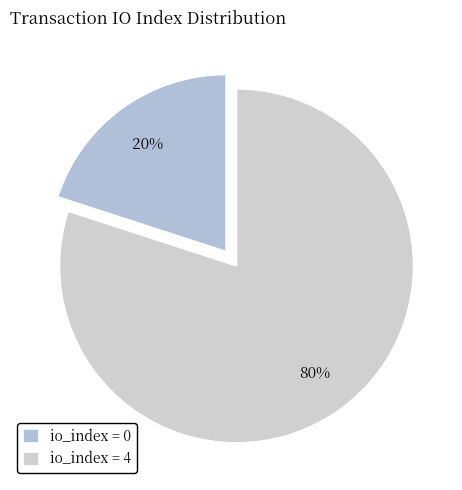

How many slices are in this pie chart?

2